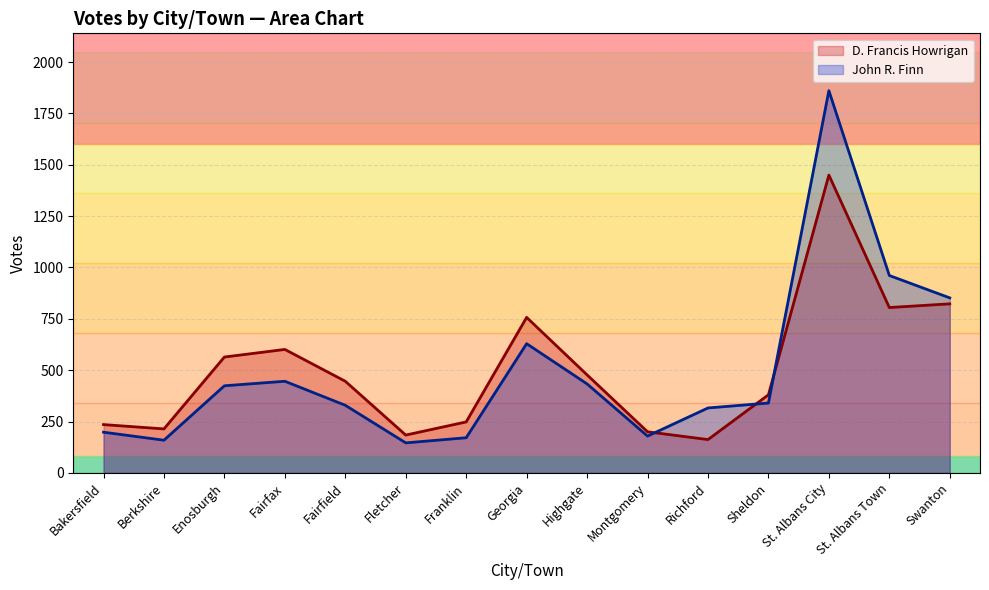

The John R. Finn series shows 84 at Bakersfield. True or false?

False